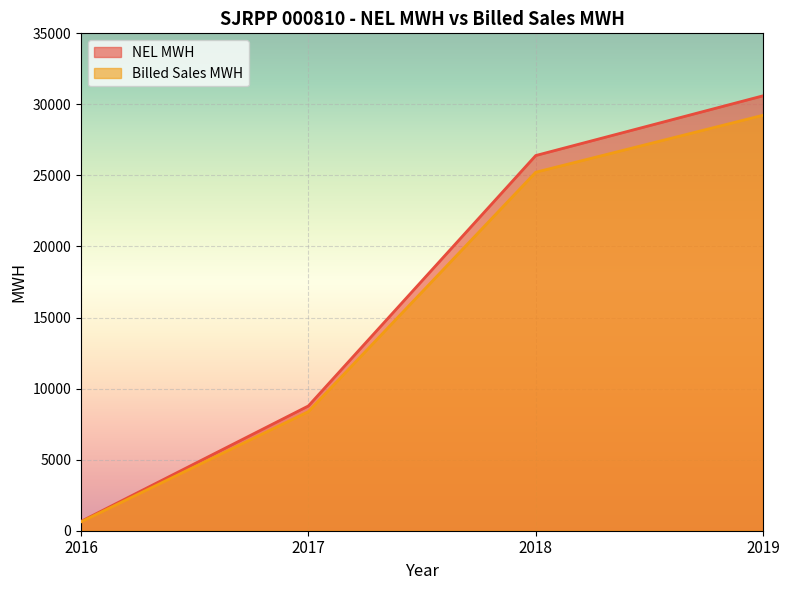

Does the chart display data point markers on the line(s)?

No